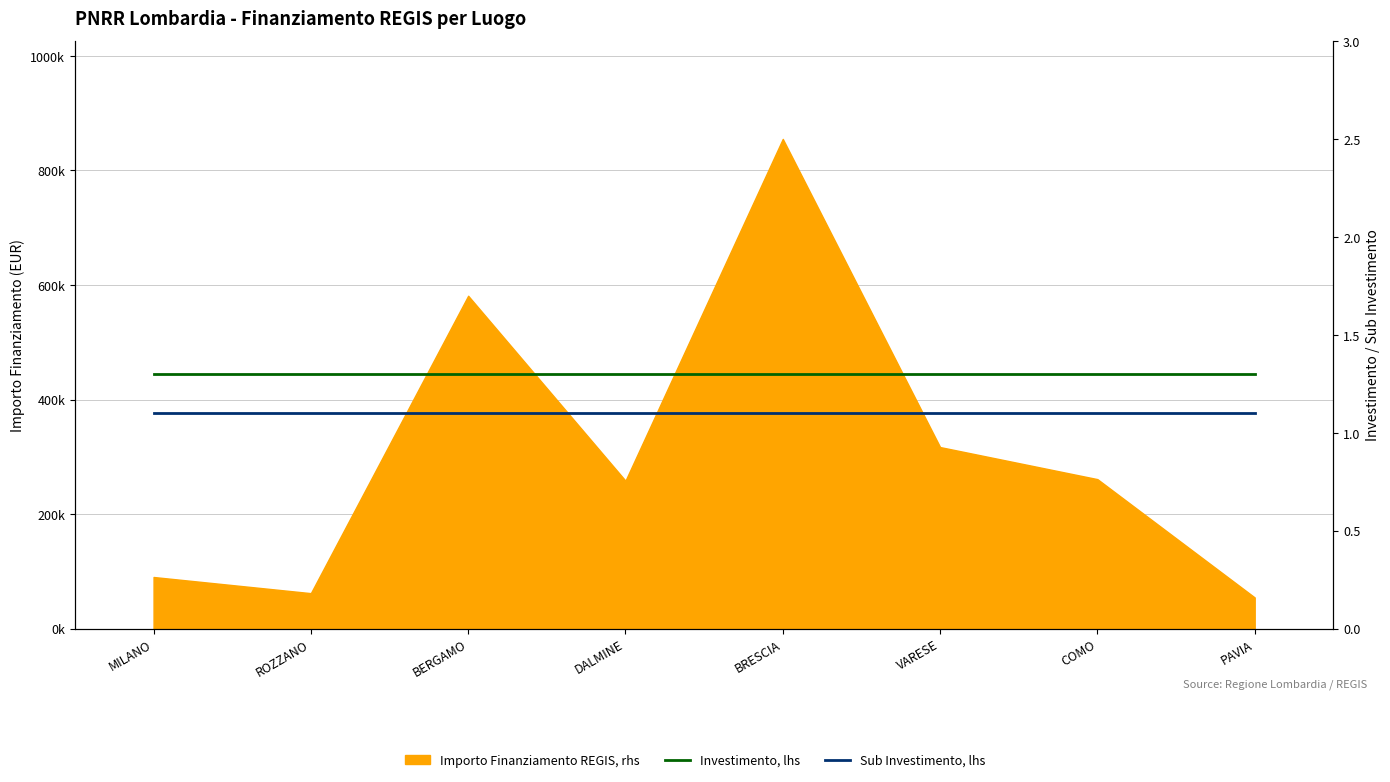

What is the spread (max minus min) of values at BERGAMO?

0.2